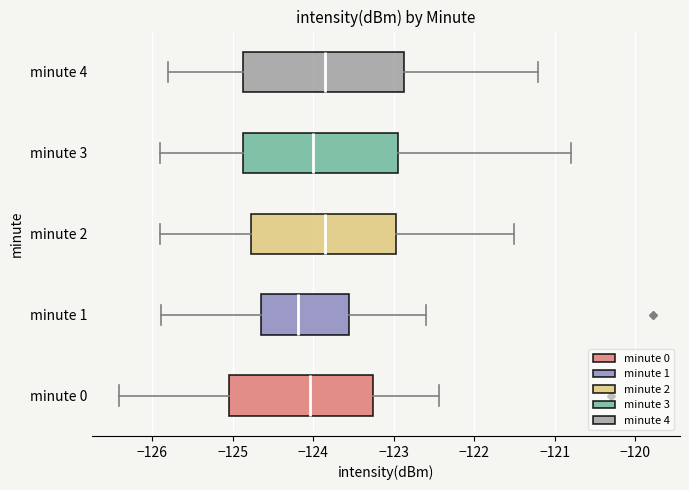

Reading bottom to top, transcribe this box plot: for each box, give where its median line is, the range the box spans, and where its two whiskers end, as read against the x-axis. The values are not printed on the chart, so give them approximately, as read against the axis.

minute 0: median -124.0, box -125.0 to -123.3, whiskers -126.4 to -122.4
minute 1: median -124.2, box -124.6 to -123.5, whiskers -125.9 to -122.6
minute 2: median -123.8, box -124.8 to -123.0, whiskers -125.9 to -121.5
minute 3: median -124.0, box -124.9 to -122.9, whiskers -125.9 to -120.8
minute 4: median -123.8, box -124.9 to -122.9, whiskers -125.8 to -121.2